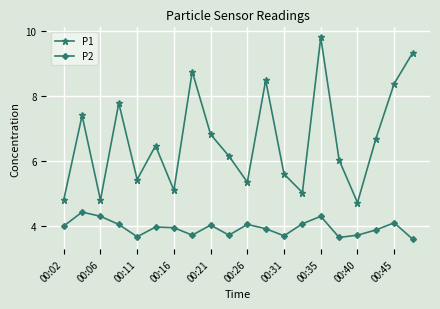

True or false: P1 and P2 intersect in this chart.

False